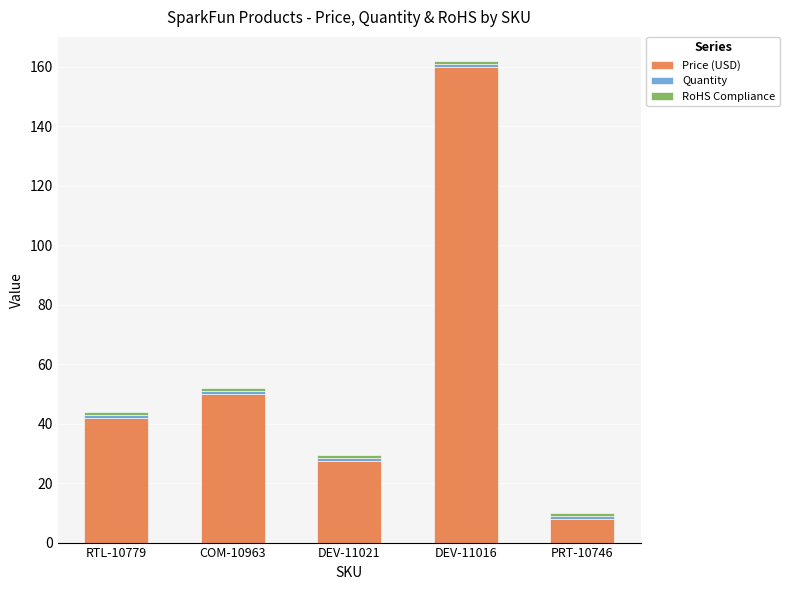

Which category has the highest value in the Price (USD) series?

DEV-11016